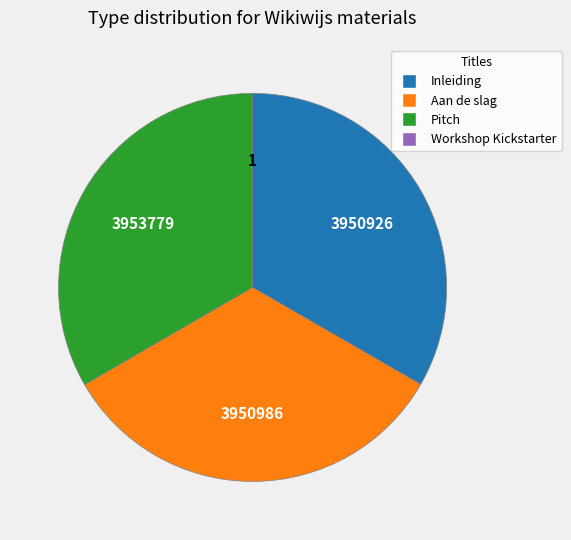

Is there any slice that represents more than half of the pie?

No